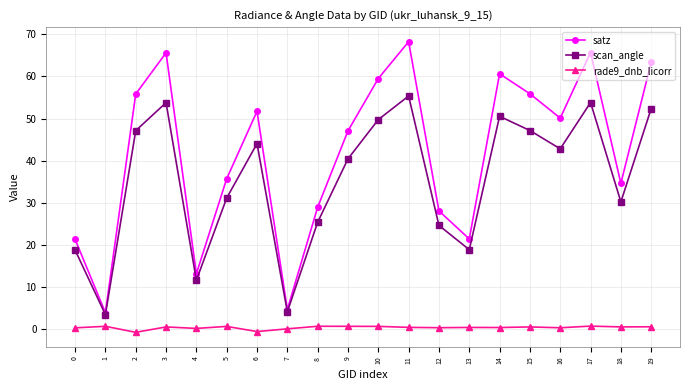

Which series changed the most between 1 and 12?

satz